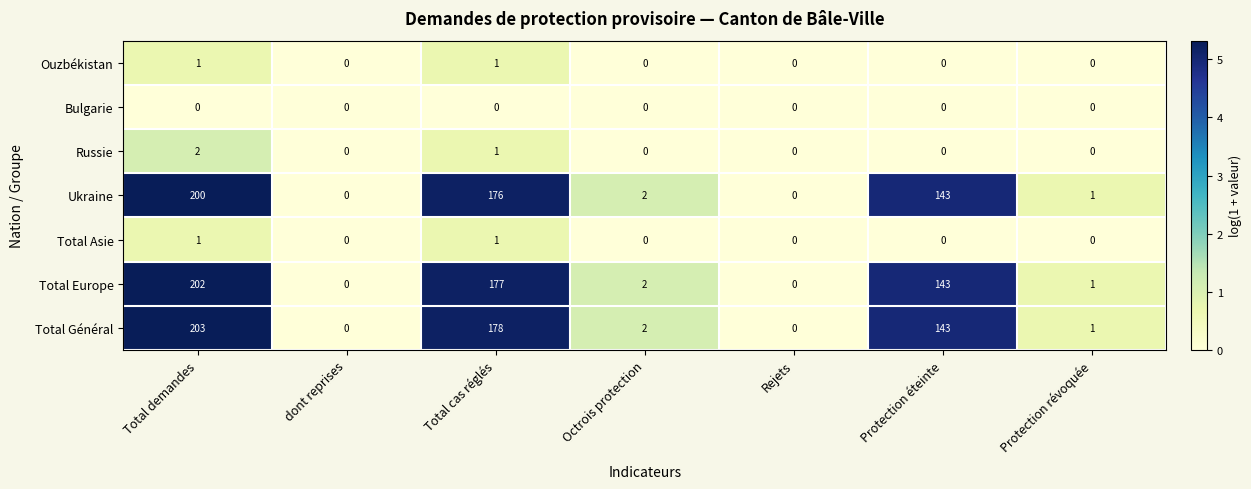

How many Total Asie values are between 0 and 1?

7